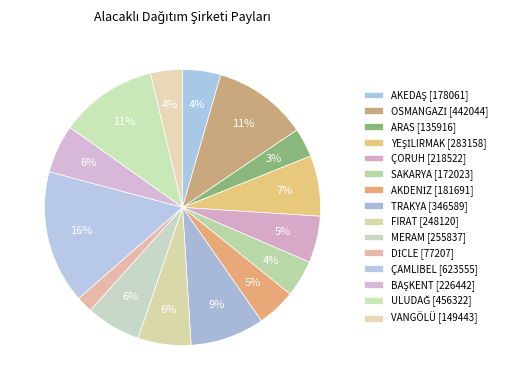

To the nearest percent, what is the difference between the largest and smallest slice percentages?

14%